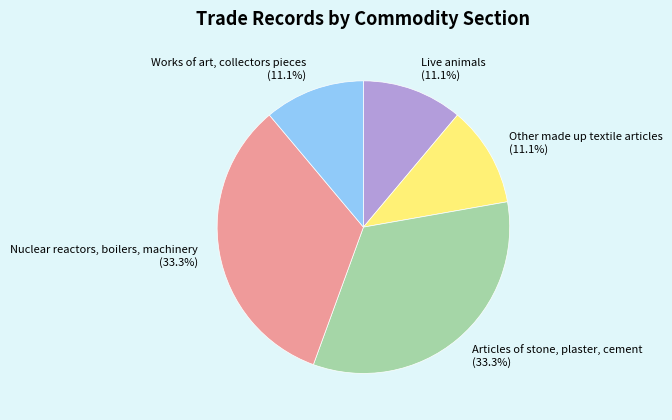

To the nearest percent, what percentage of the pie is Articles of stone, plaster, cement?

33%